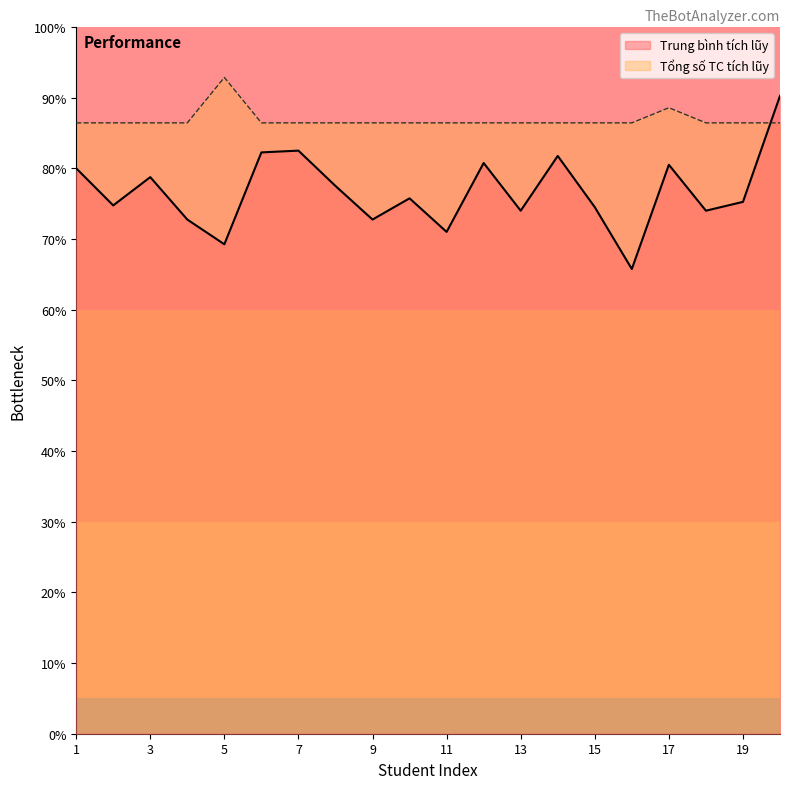

Rank the series at 5 from lowest to highest value.

Trung bình tích lũy, Tổng số TC tích lũy